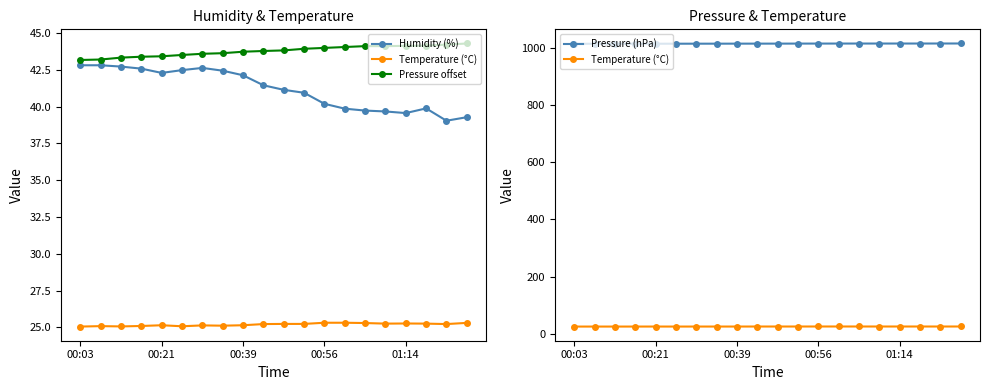

True or false: Humidity (%) and Pressure (hPa) intersect in this chart.

False